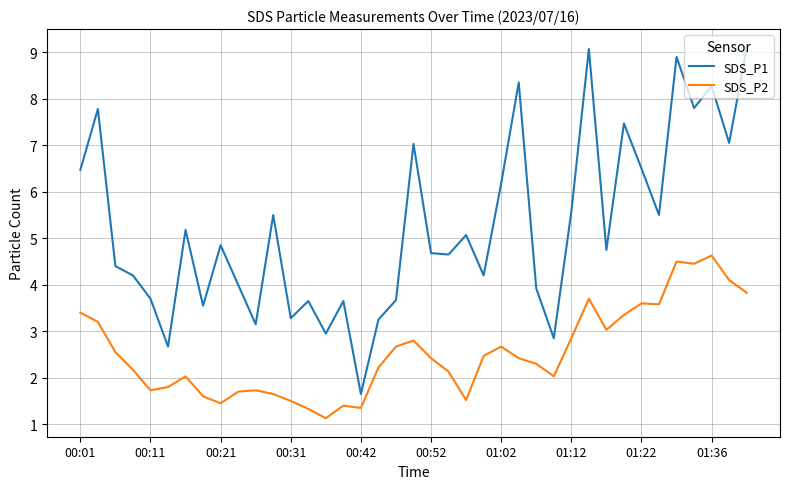

True or false: SDS_P2 and SDS_P1 intersect in this chart.

False